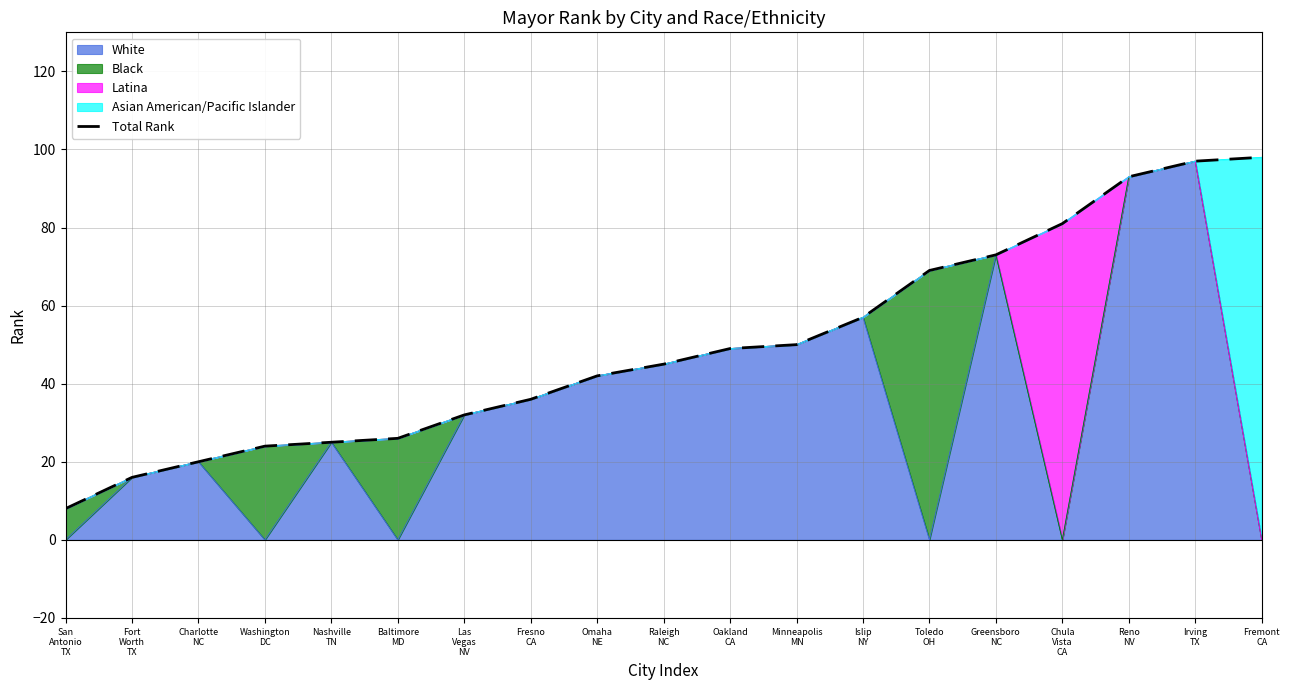

What is the value of the 13th point from the left?

57